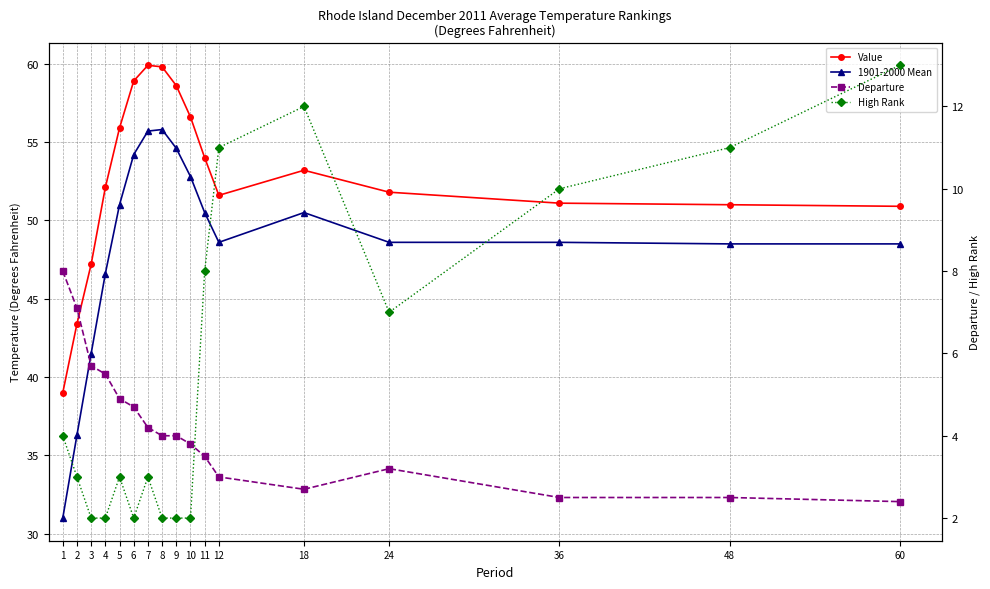

What is the difference between the maximum and minimum values in the Departure series?

5.6